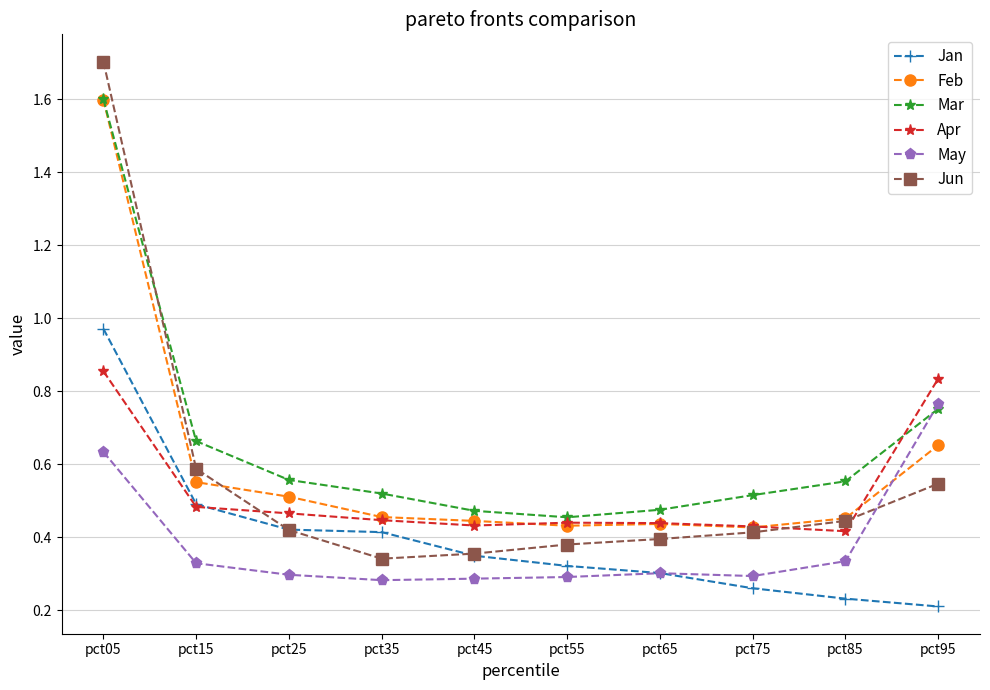

True or false: Jun and May intersect in this chart.

True